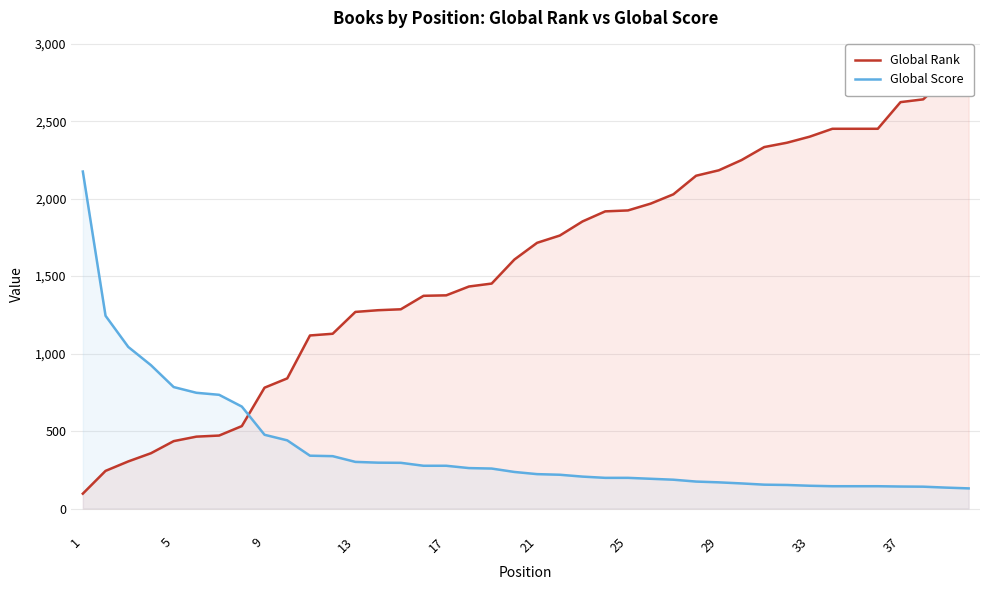

The value of Global Score at 21 is 90. True or false?

False